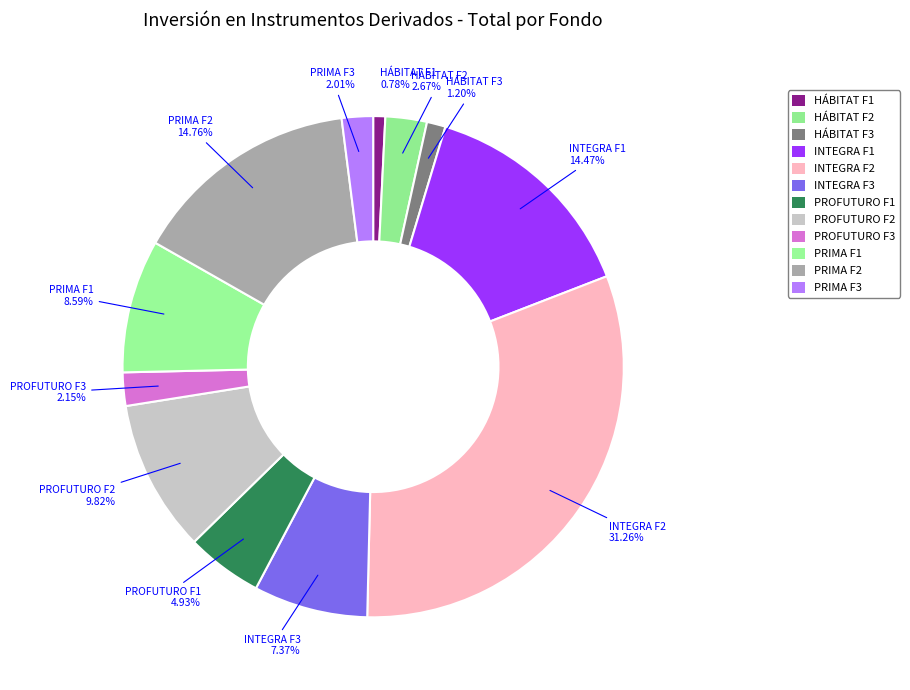

How many slices are in this pie chart?

12